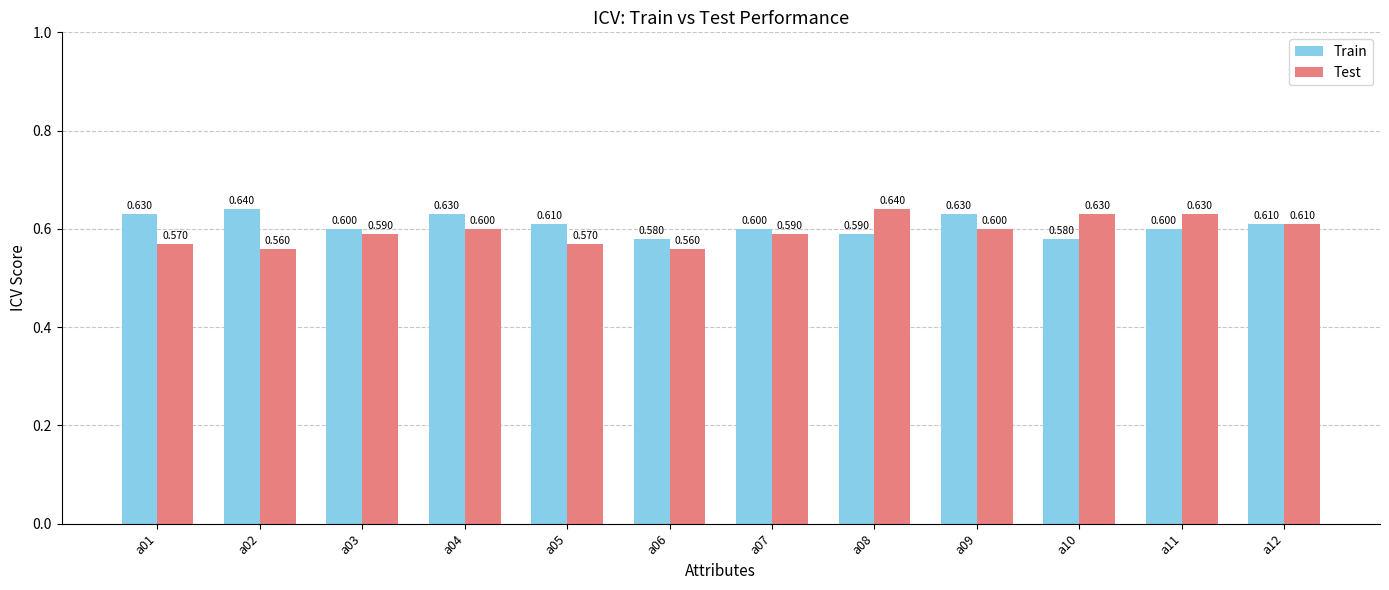

Rank the series by their average value, from highest to lowest.

Train, Test